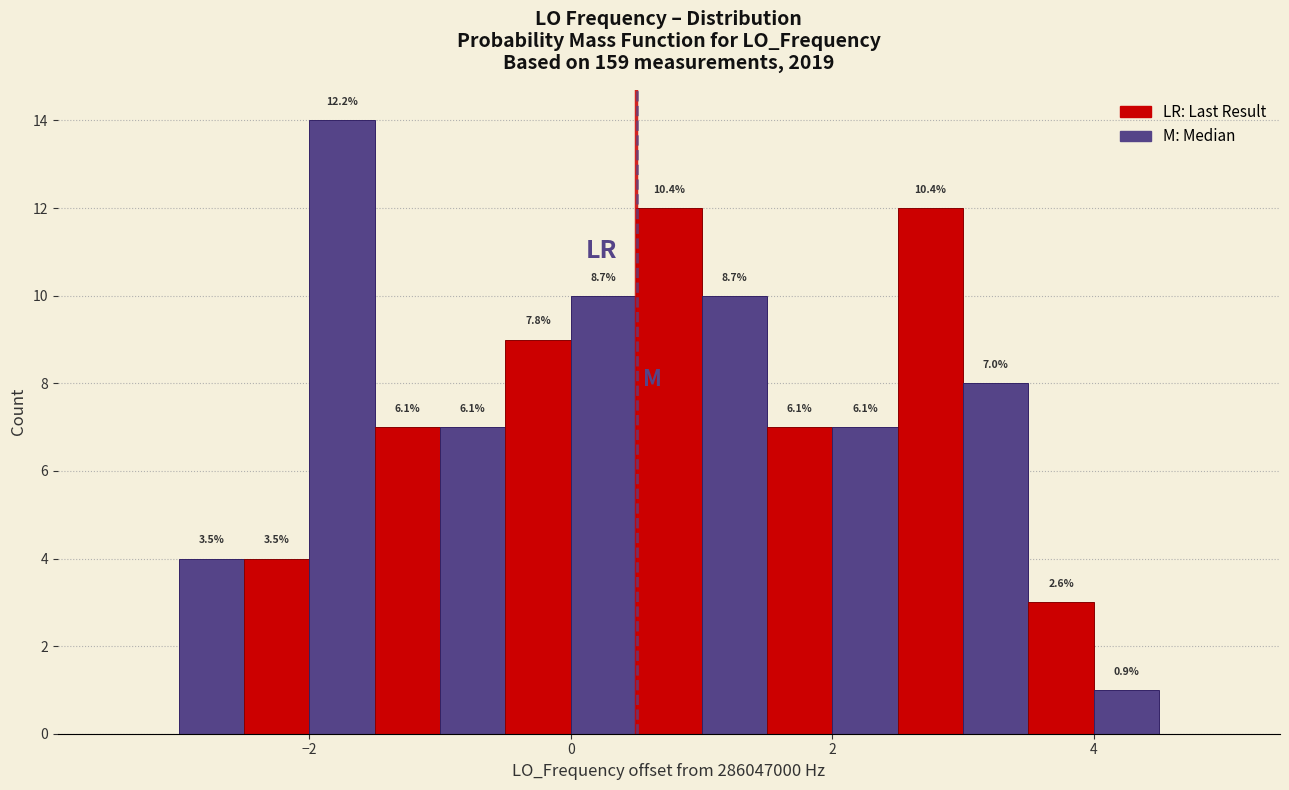

Around what value on the x-axis is the tallest bar? Give the approximate position of its centre, as read against the axis.

-1.8